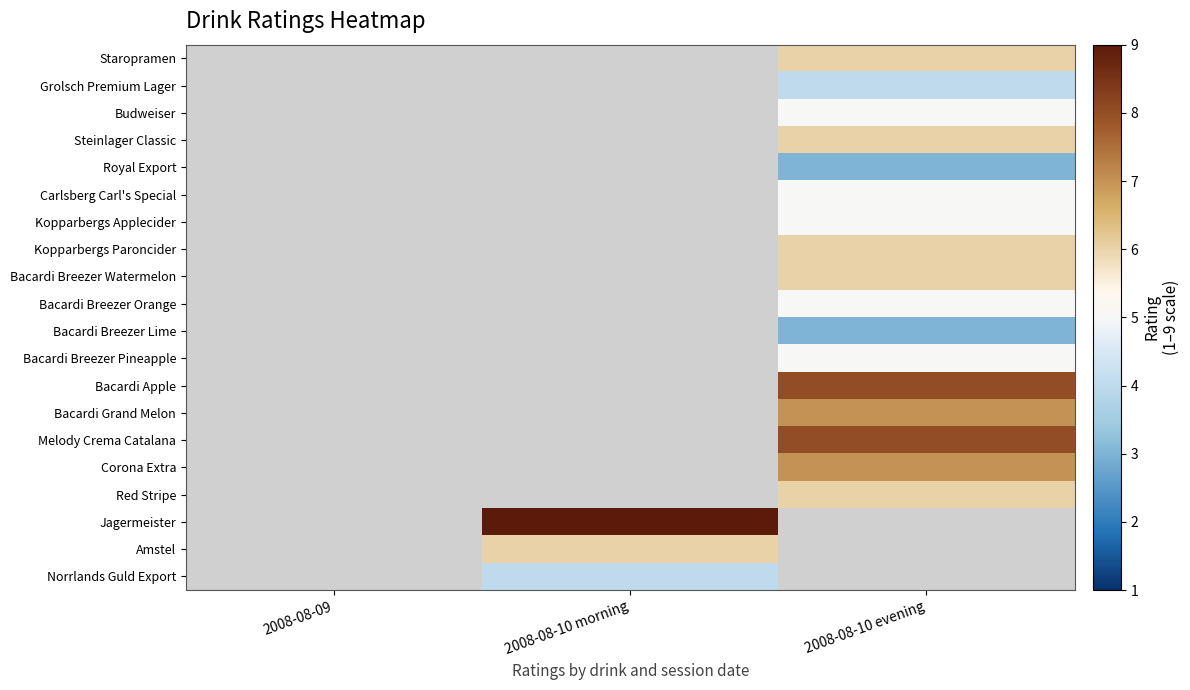

True or false: Staropramen has a value of 6.0 at 2008-08-10 evening.

True